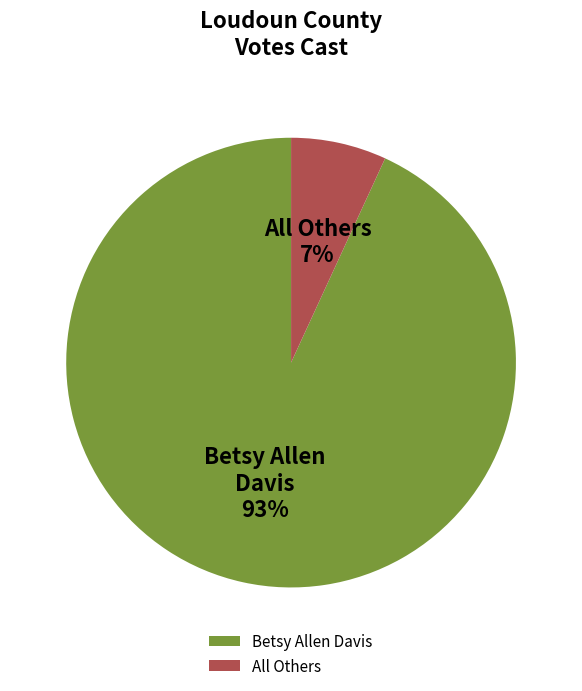

To the nearest percent, what portion does All Others represent?

7%